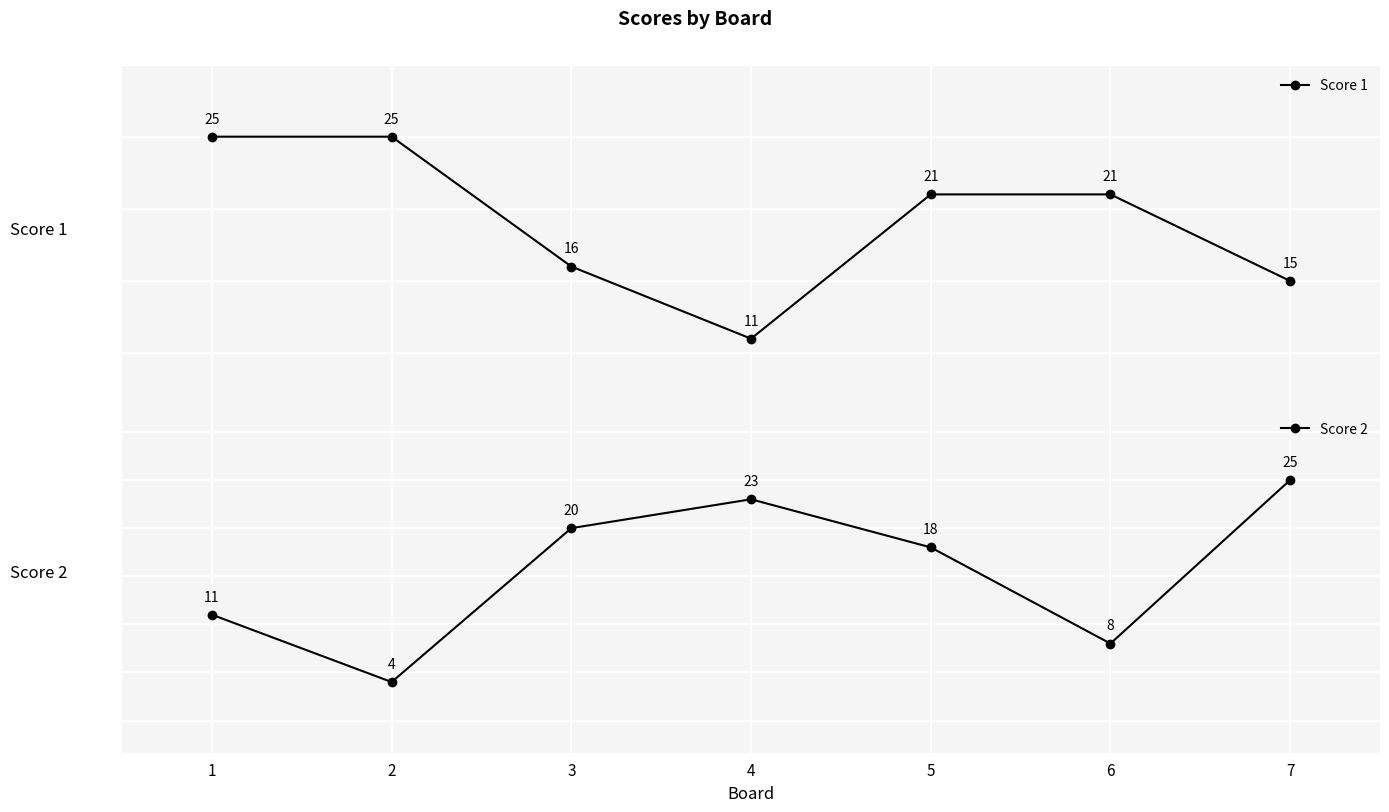

Which series has the widest spread of values?

Score 2